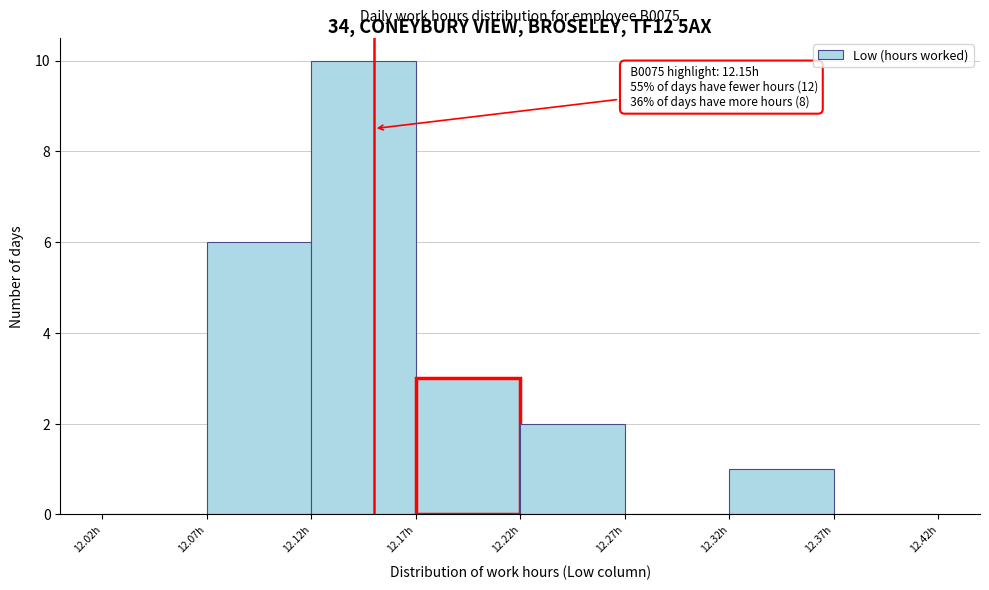

Which range on the x-axis has the tallest bar?

12.12 to 12.17